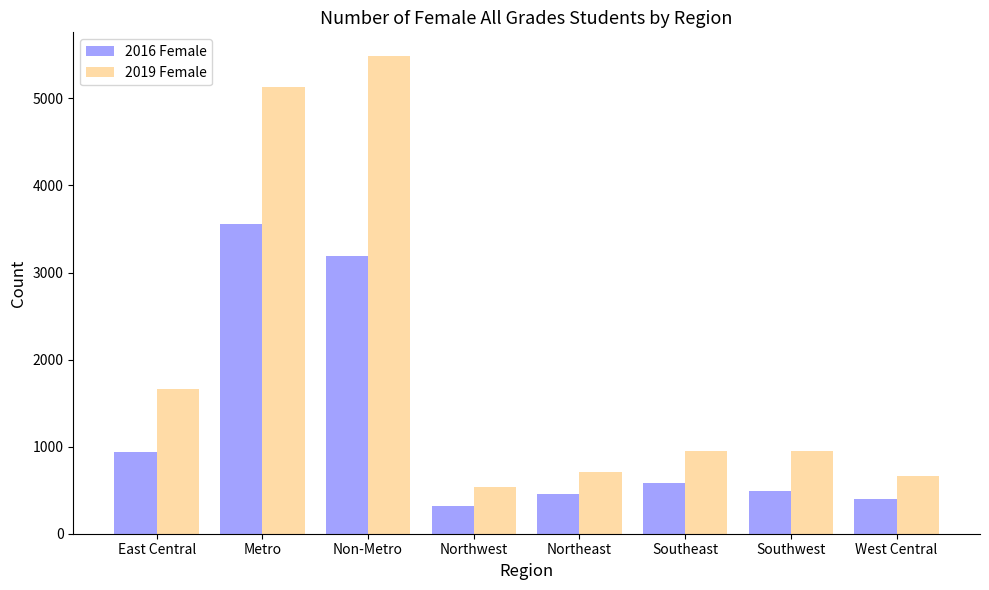

True or false: 2019 Female has a value of 5484 at Non-Metro.

True